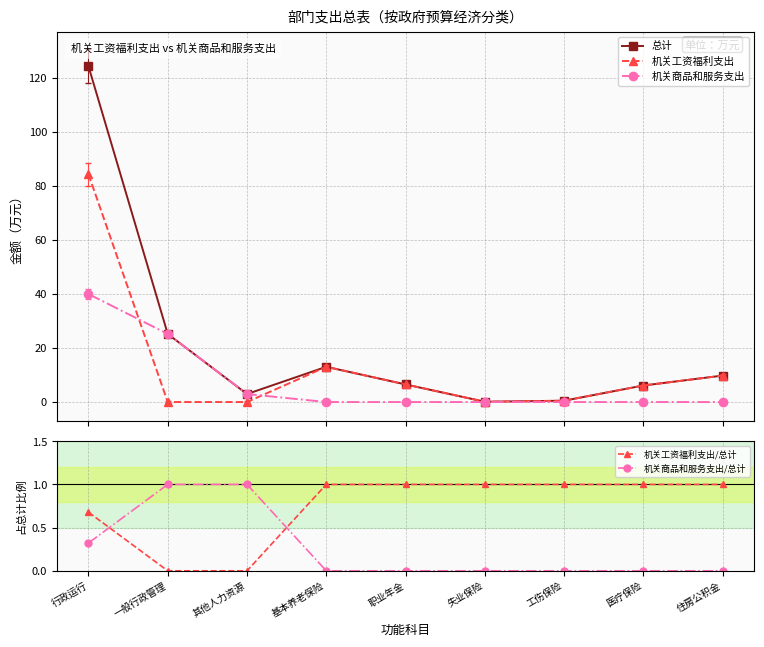

What is the sum of the 机关工资福利支出/总计 values at 住房公积金 and 一般行政管理?

1.0